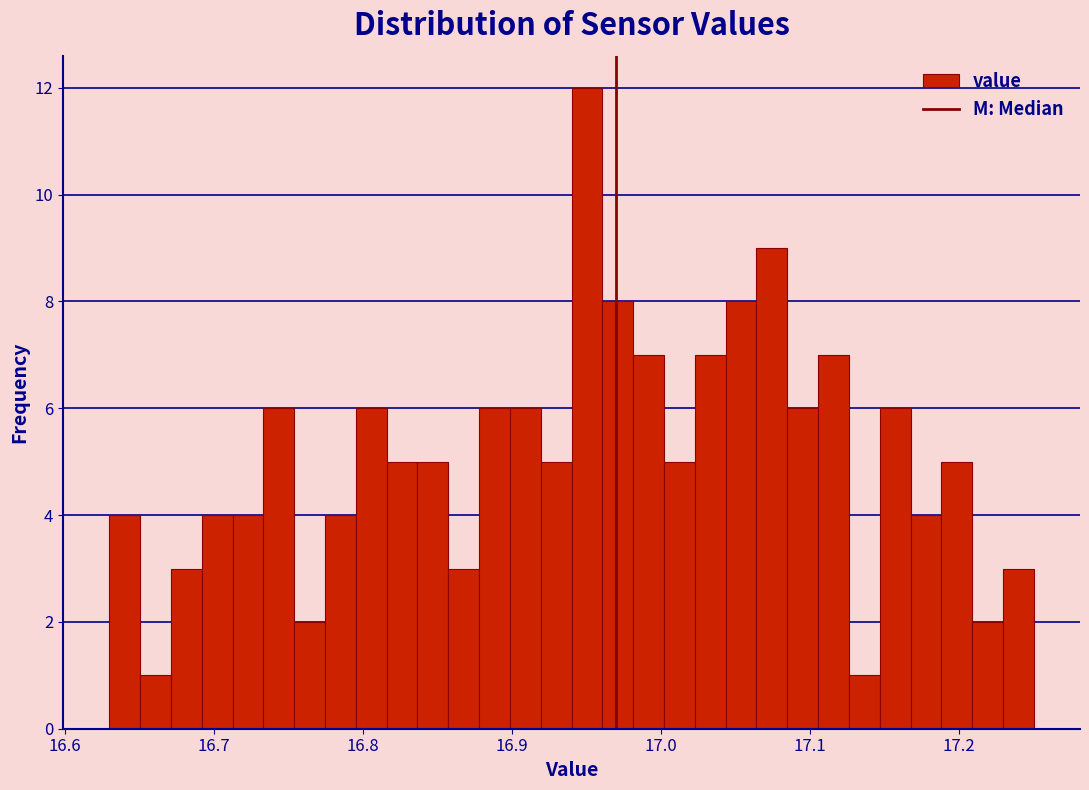

Read against the x-axis, roughly where is the centre of the tallest bar?

16.95